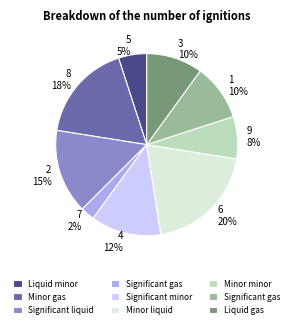

To the nearest percent, what is the average slice percentage?

11%